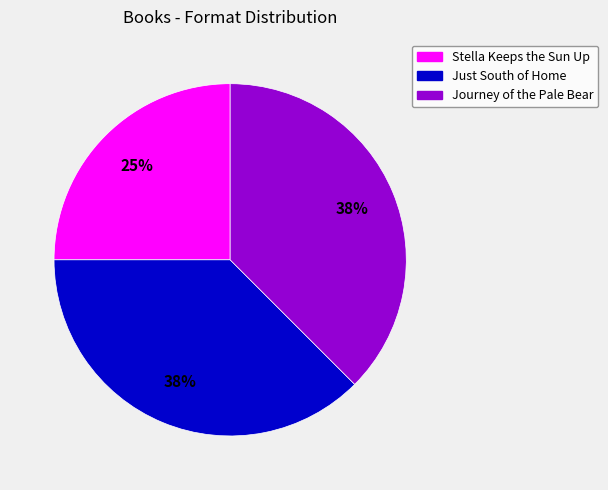

Which has a higher value, Journey of the Pale Bear or Stella Keeps the Sun Up?

Journey of the Pale Bear